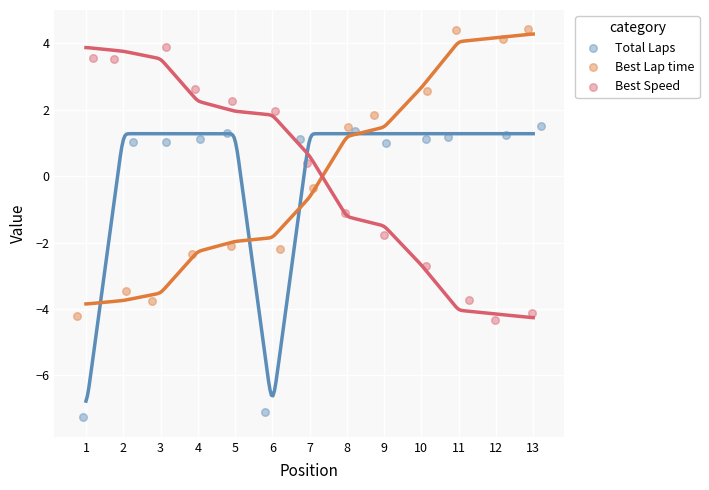

Which series contains the highest Y value?

Best Lap time